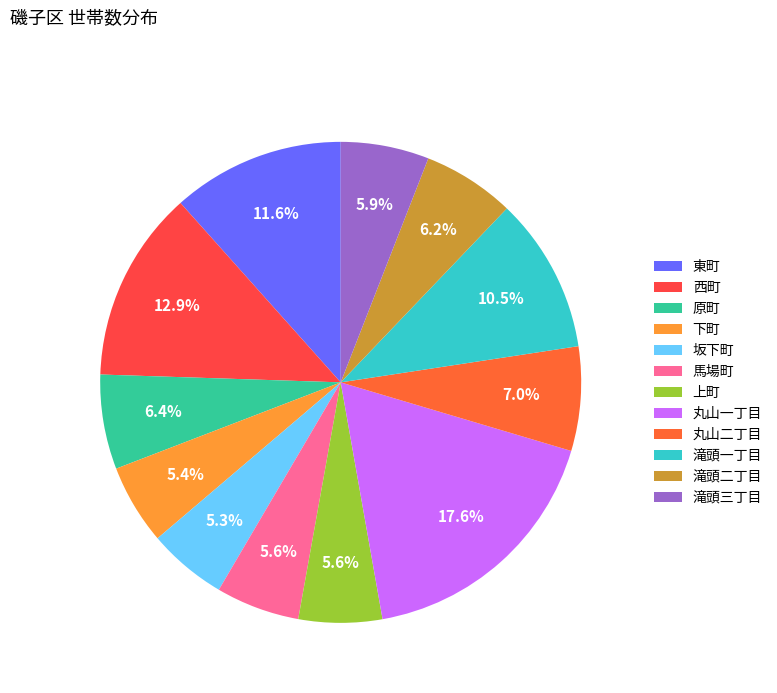

Which category has the smallest portion of the pie?

坂下町